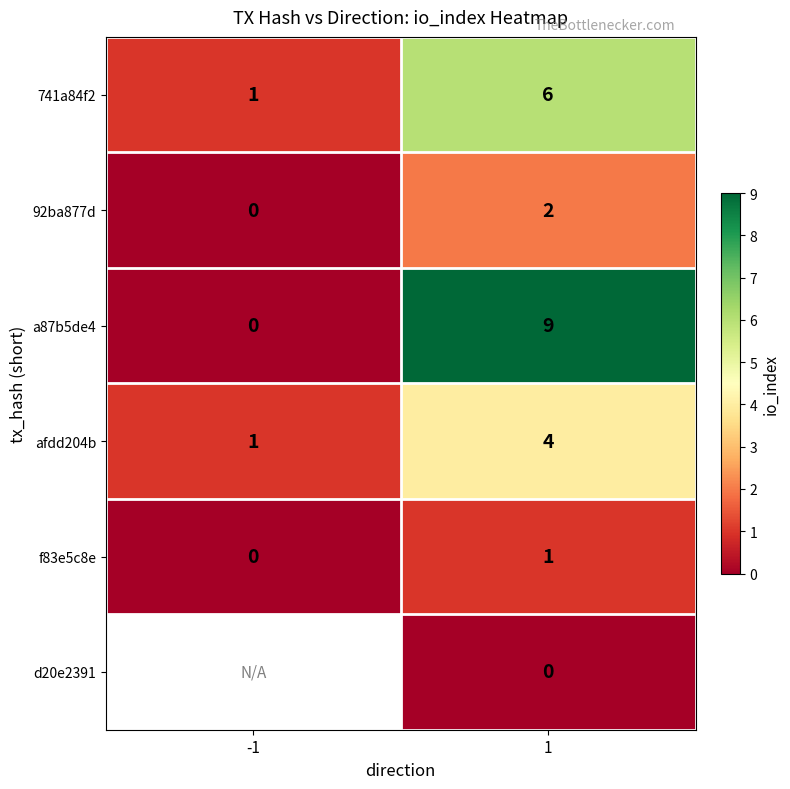

What is the sum of all afdd204b values?

5